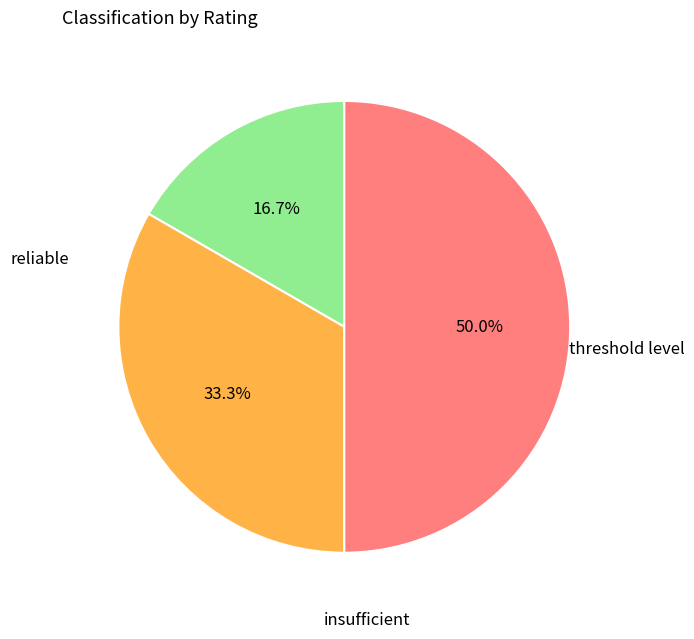

How many segments does this pie chart have?

3